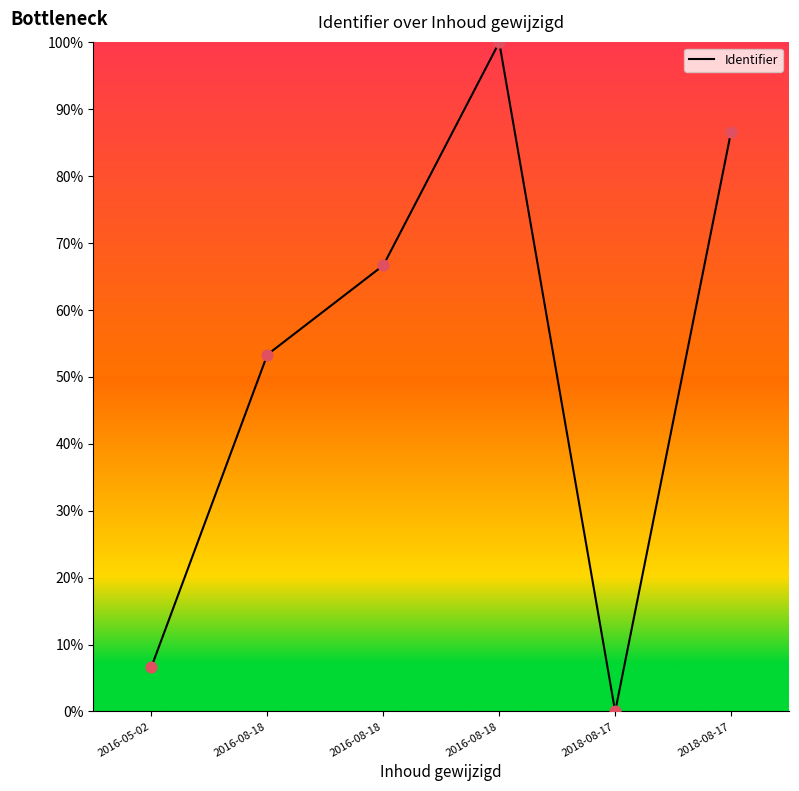

How many positive values are there?

5